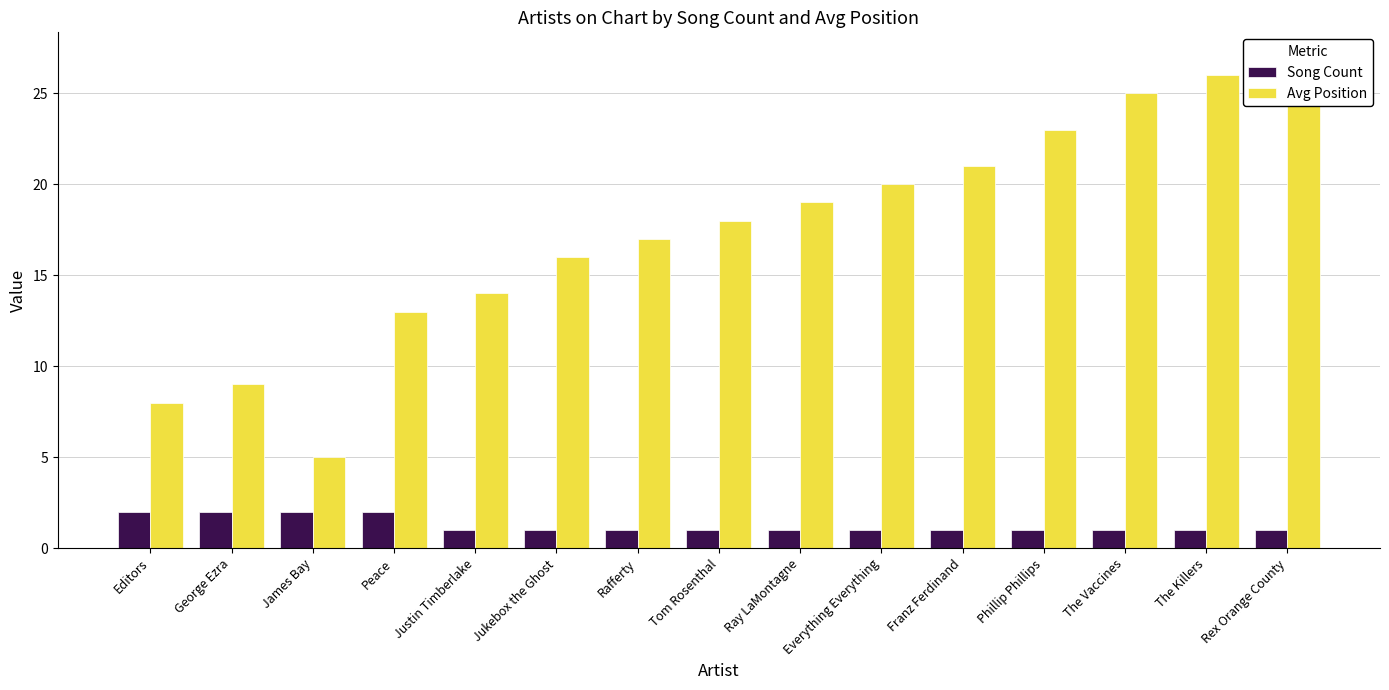

Count the Song Count values in the range 1 to 2.

15